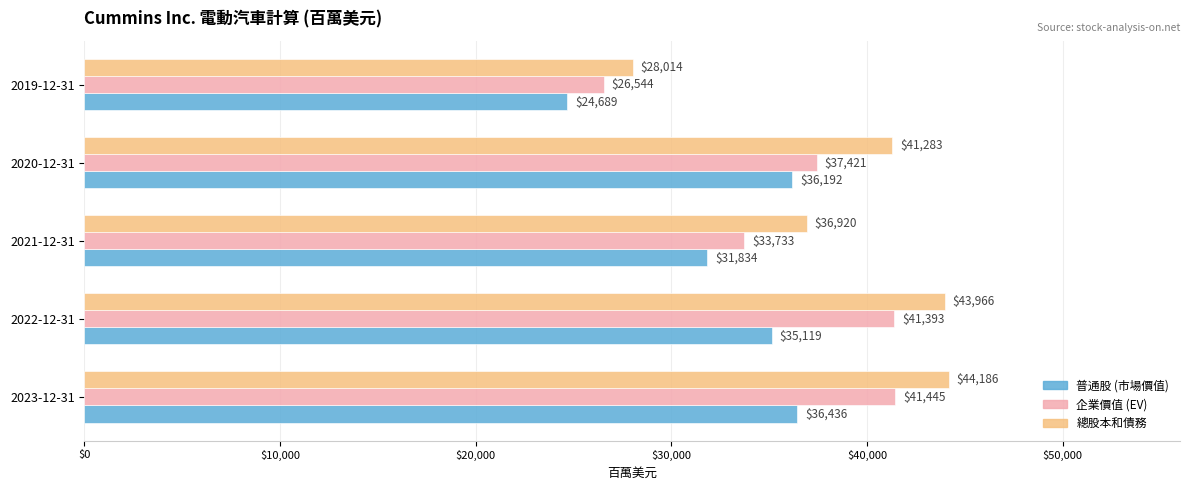

At which label is 企業價值 (EV) closest to 33994?

2021-12-31